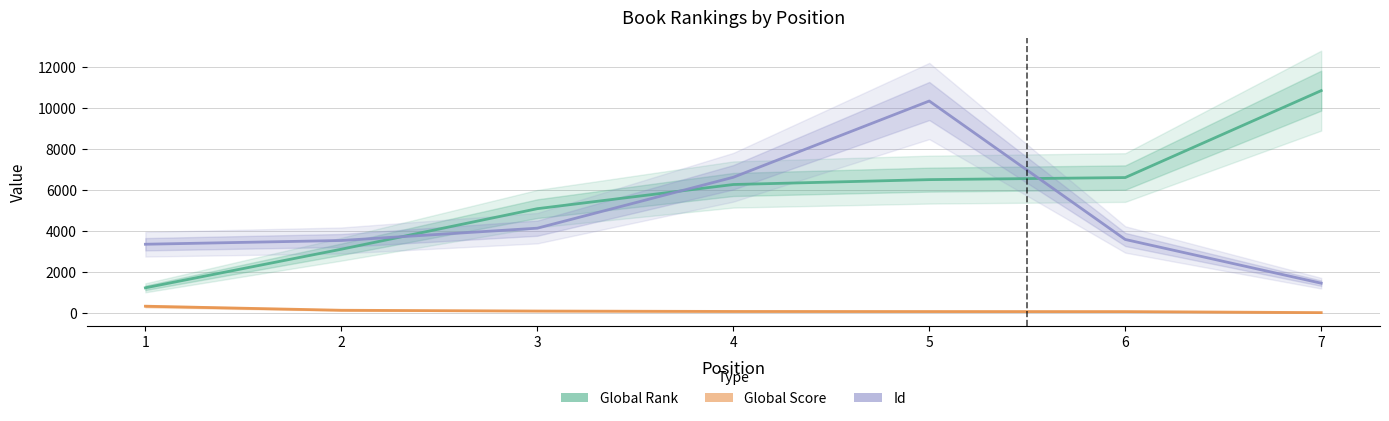

What is the difference between the second highest and minimum values in the Id series?

5169